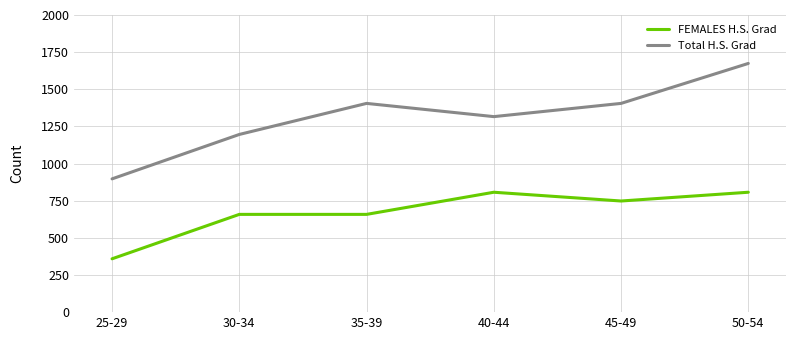

What is the total value across all series at 45-49?

2153